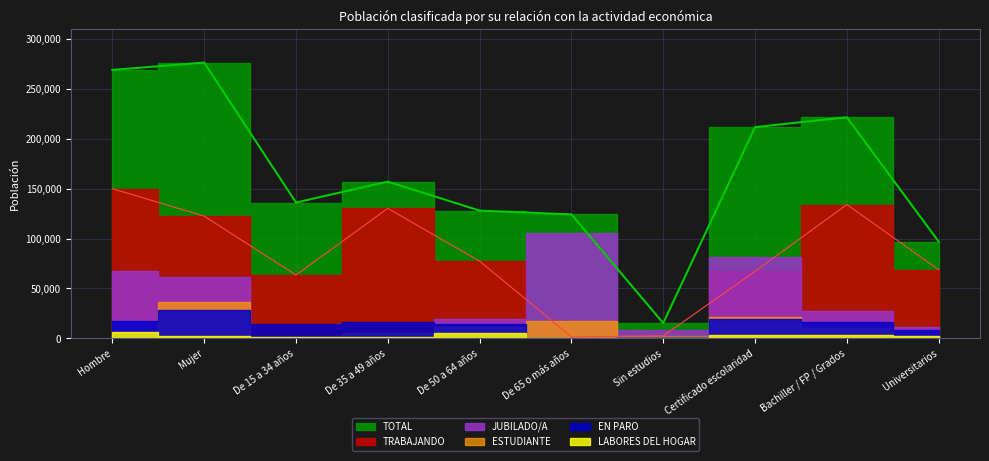

Reading right to left, what are all the values shown in this chart?

TRABAJANDO: 68787.4	134120.4	67131.7	2495.3	1427.5	77369.2	130269.0	63469.1	122523.6	150011.2
EN PARO: 8033.8	16154.3	19266.6	1646.0	0.0	14538.9	16036.2	14525.7	27959.6	17141.2
JUBILADO/A: 11272.8	26954.0	81829.5	8567.3	105224.5	19419.8	3433.4	545.9	61375.2	67248.5
ESTUDIANTE: 2112.7	10473.2	21202.3	2361.1	17242.2	11112.1	5824.3	1970.6	35999.3	149.8
LABORES DEL HOGAR: 1963.6	3591.6	2973.0	168.6	337.1	5592.6	1335.3	1431.7	2699.2	5997.4
TOTAL: 96912.2	221594.9	211723.6	15238.3	124231.4	128032.6	157068.0	136137.0	276379.0	269090.0